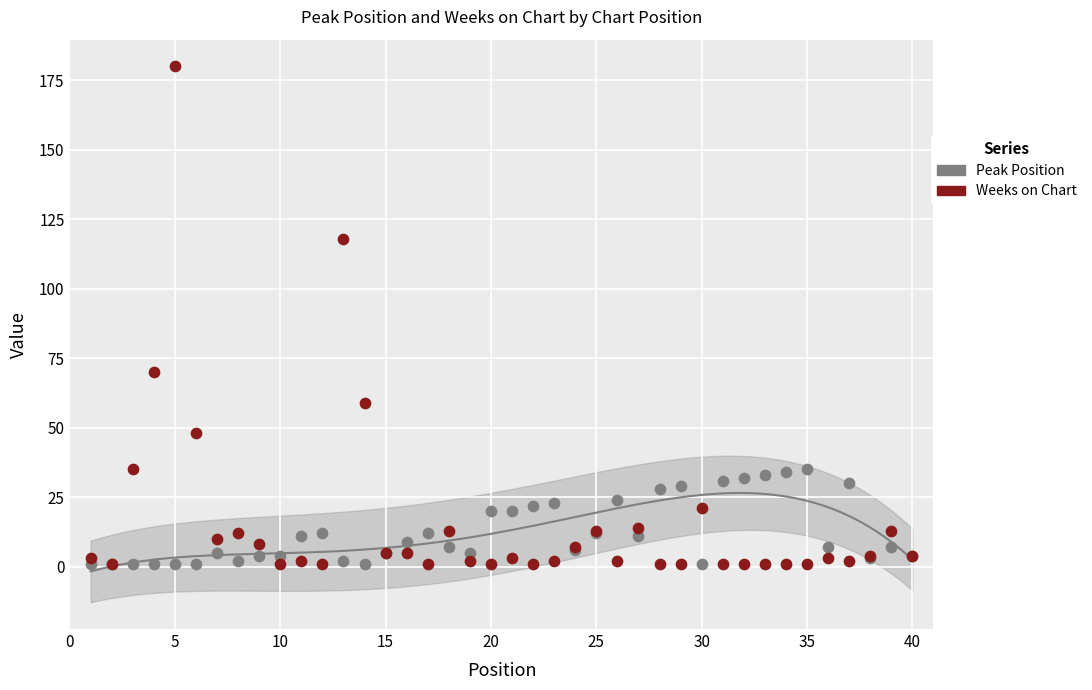

Which series contains the highest Y value?

Weeks on Chart